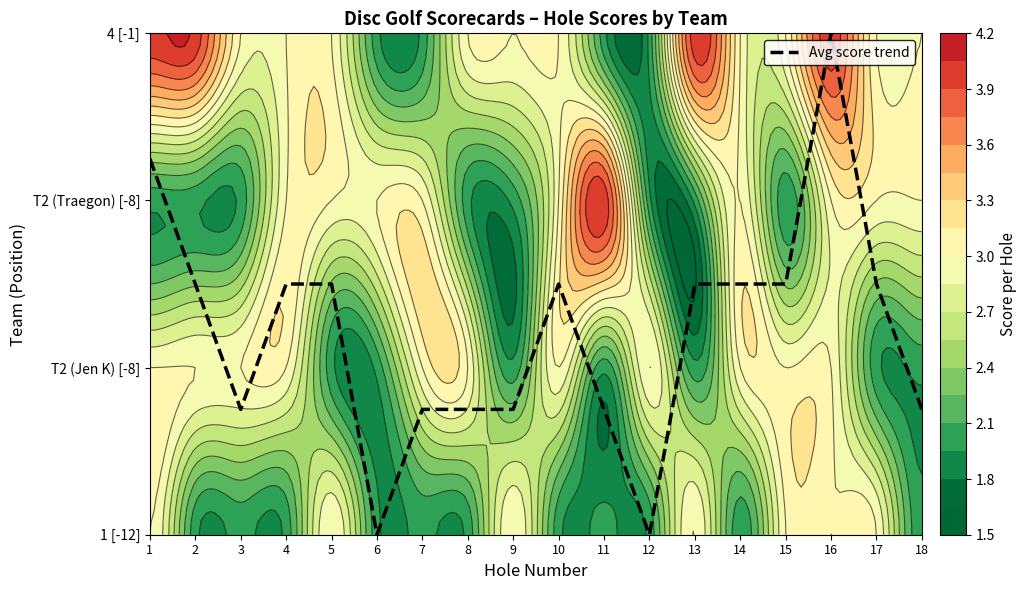

The value at 11 is 0.8. True or false?

True